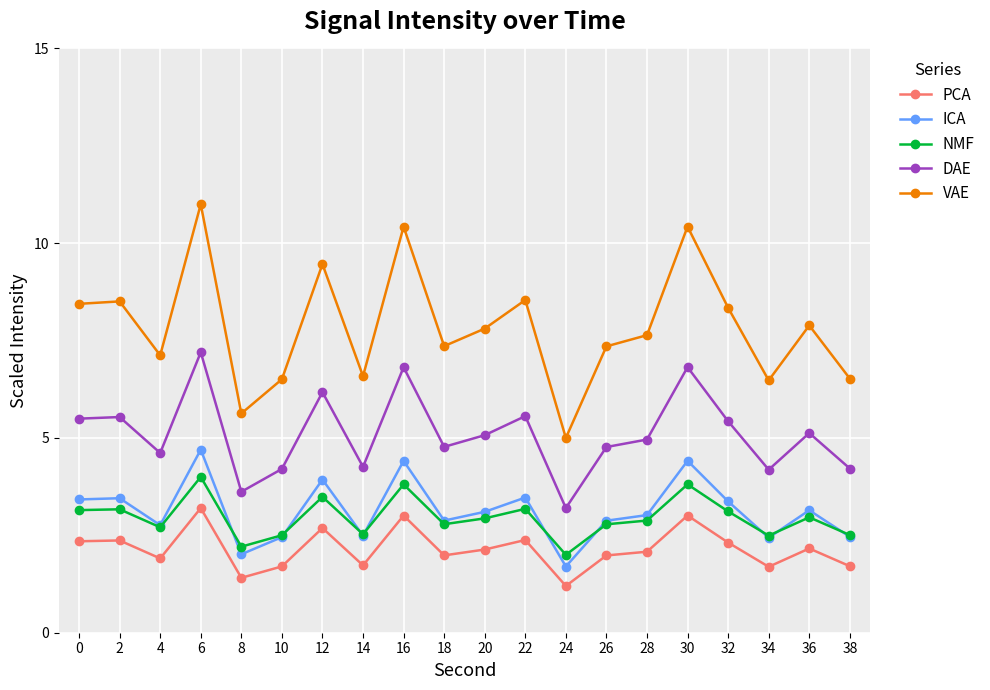

What is the value of the NMF point at the 18th from the left?

2.5